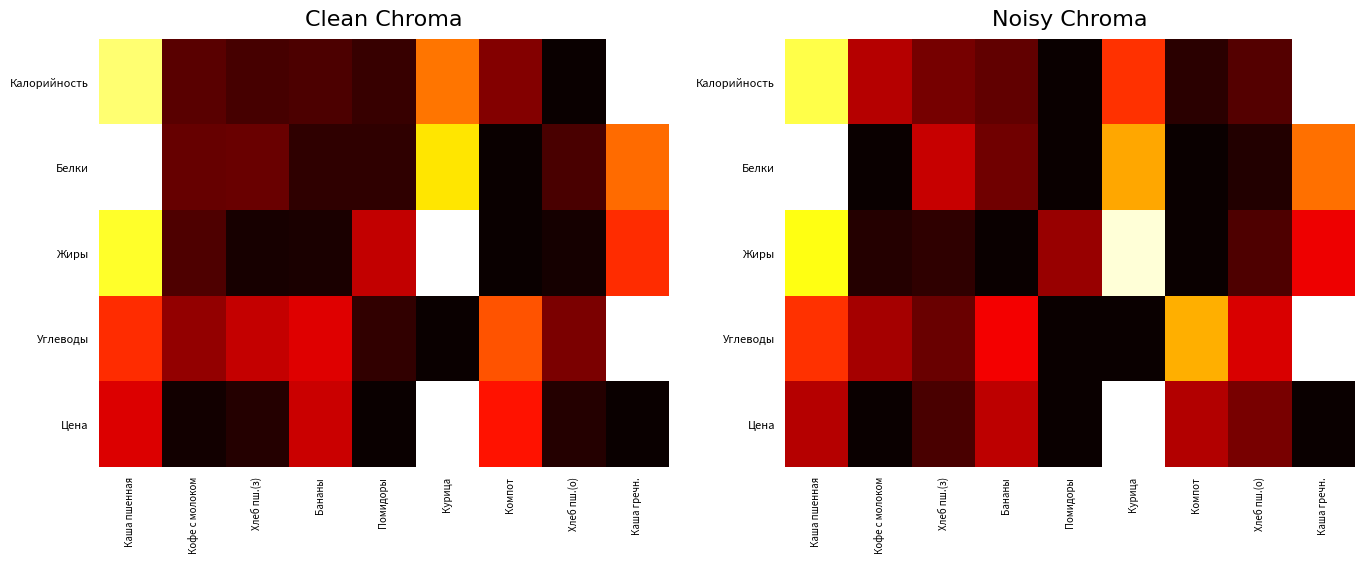

What is the difference between the maximum and minimum values in the Калорийность series?

1.0